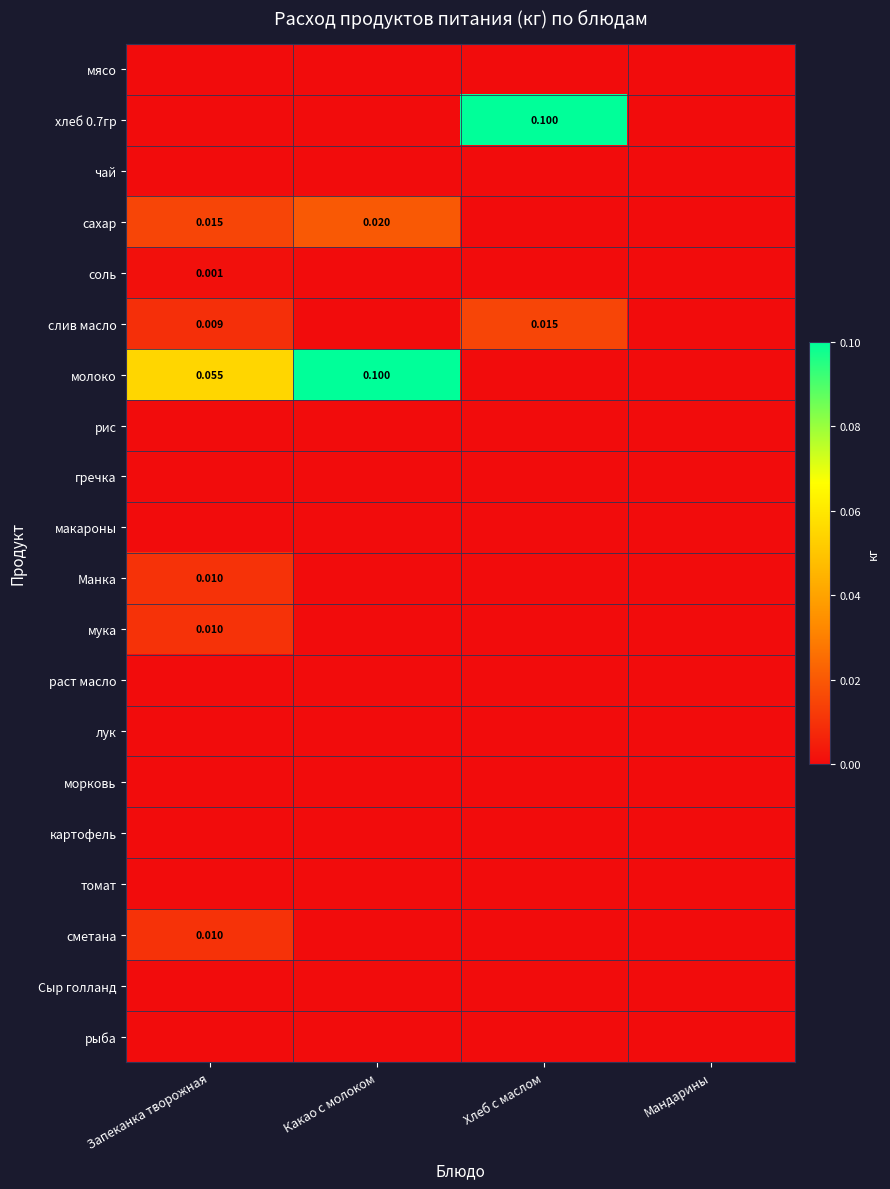

Which has a higher value, Запеканка творожная or Хлеб с маслом?

Запеканка творожная